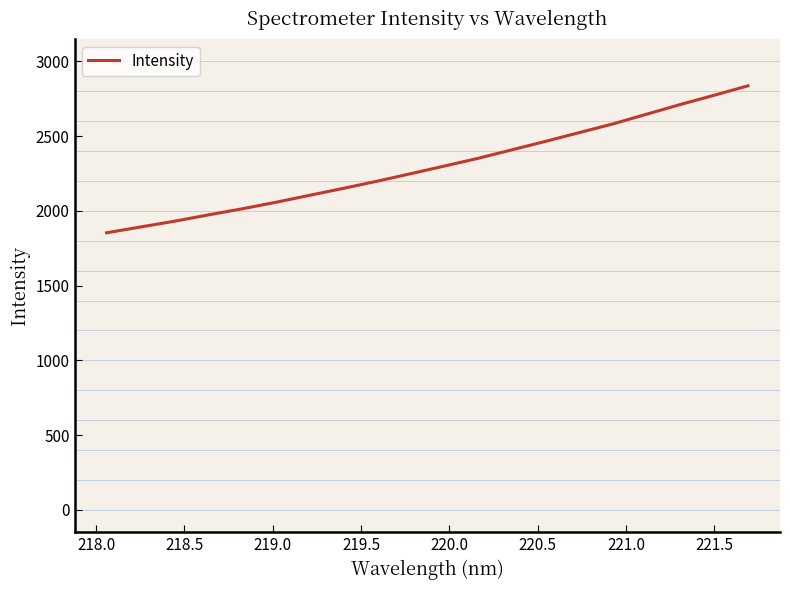

What is the maximum value shown in the chart?

2836.7